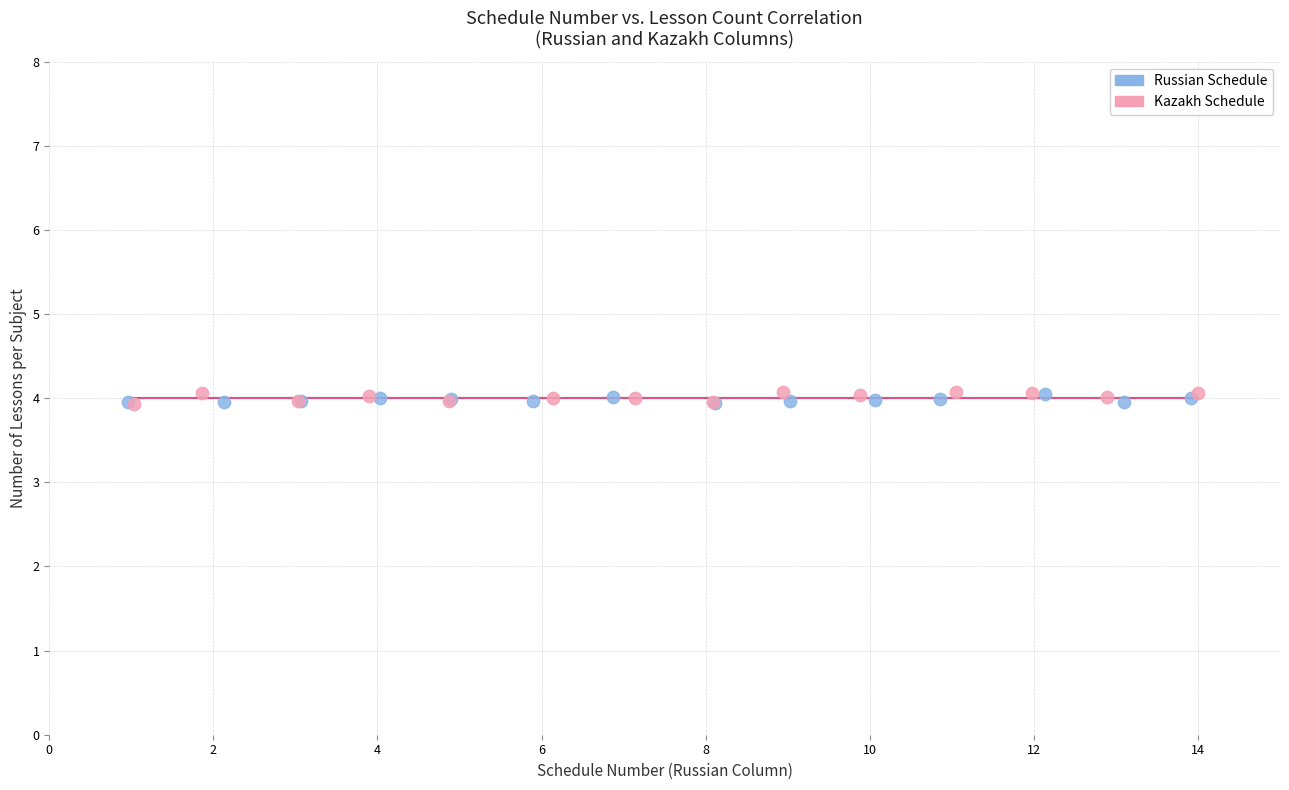

What are all the series names shown in the legend?

Russian Schedule, Kazakh Schedule